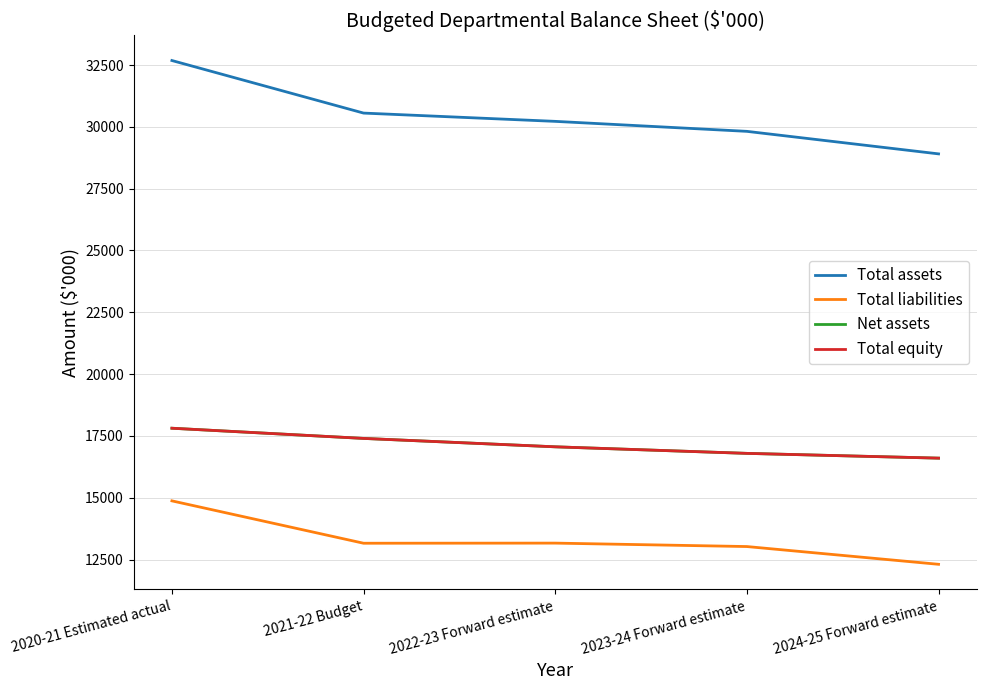

How many values in the Total assets series exceed 30223?

2